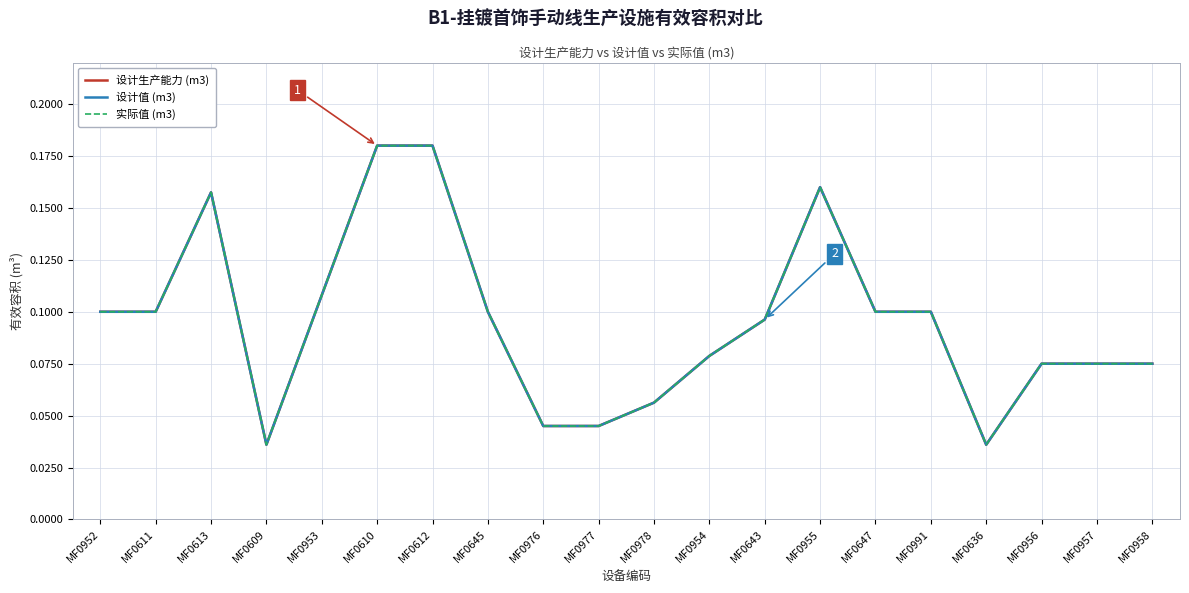

Does the chart display data point markers on the line(s)?

No